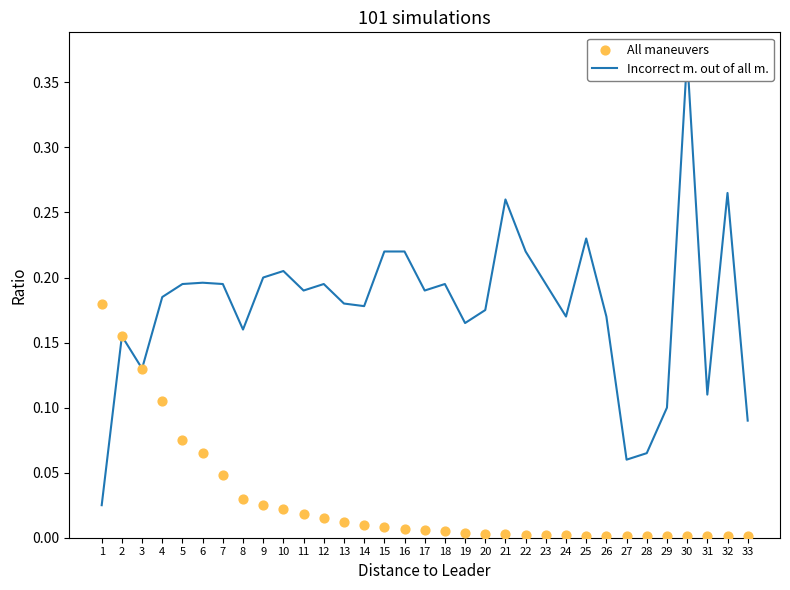

Which series has the widest spread of Y values?

Incorrect m. out of all m.